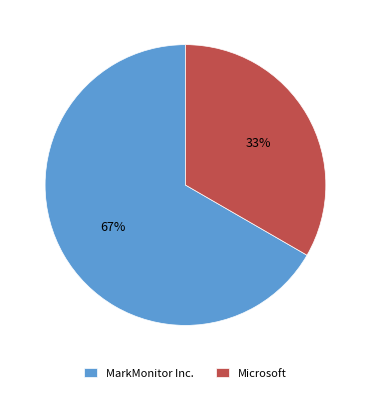

Rank the categories by value from lowest to highest.

Microsoft, MarkMonitor Inc.